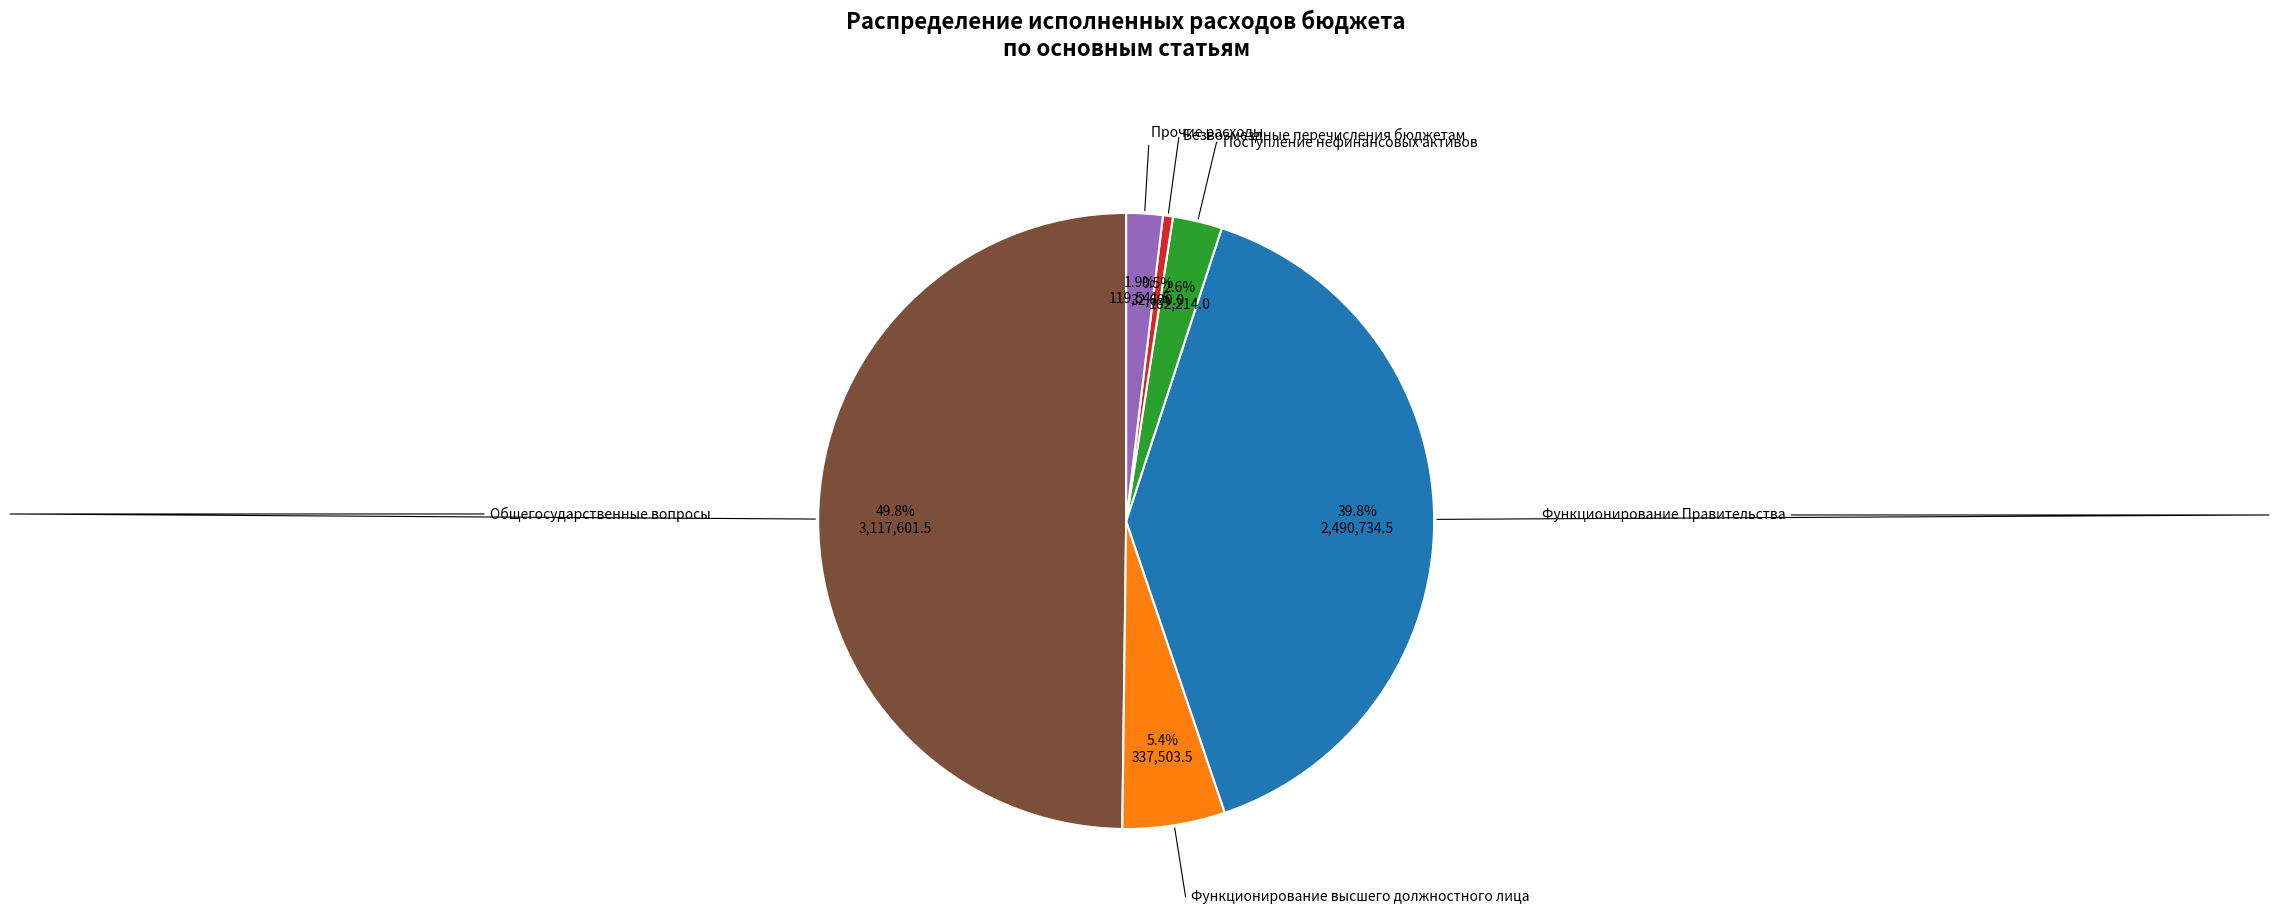

Does any single category account for the majority?

No